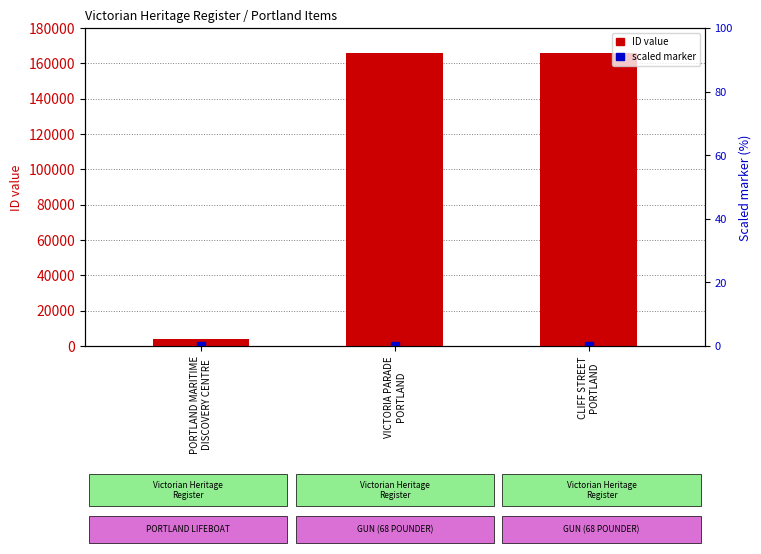

Which series contains the lowest Y value?

scaled marker